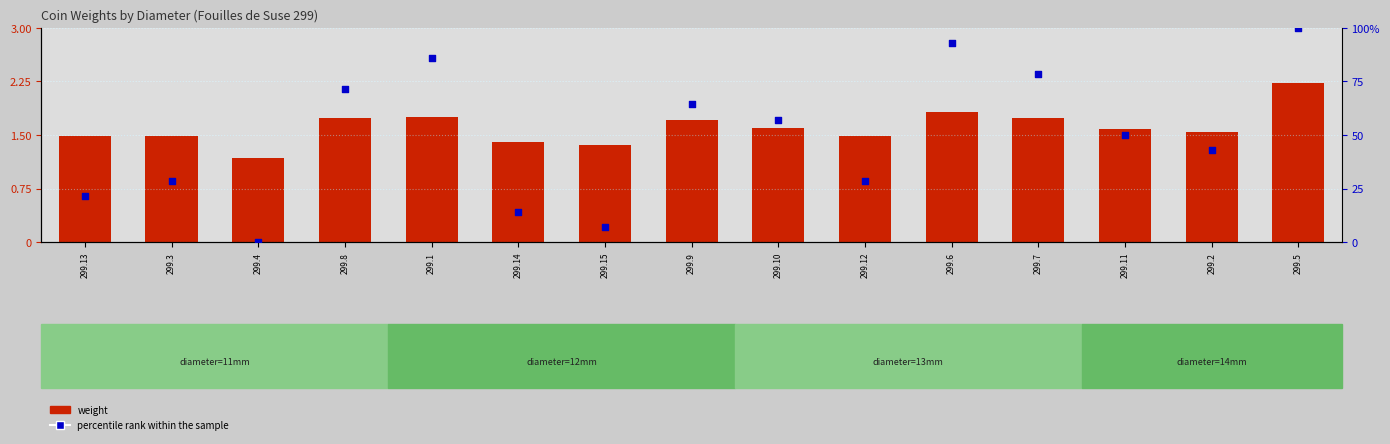

At how many categories does at least one series exceed 4?

14